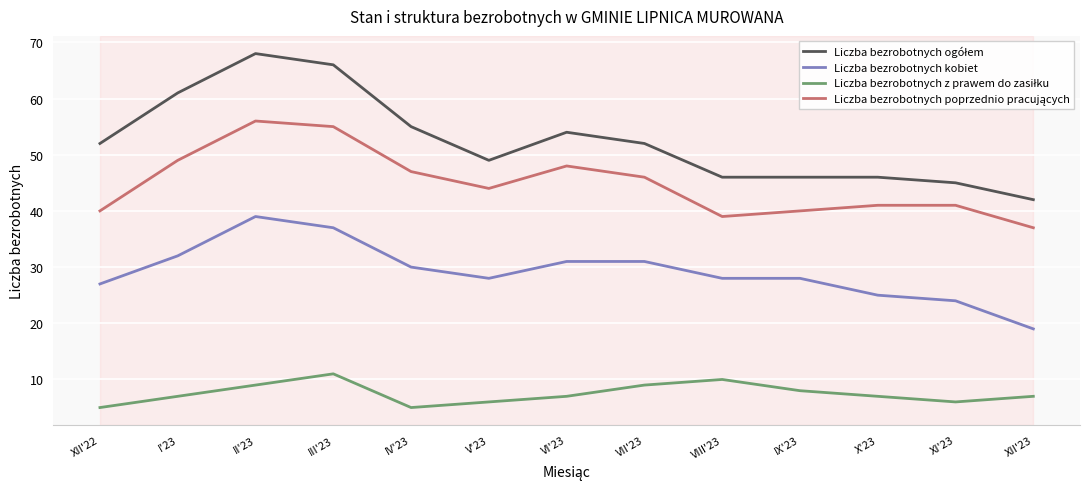

What is the total value across all series at III'23?

169